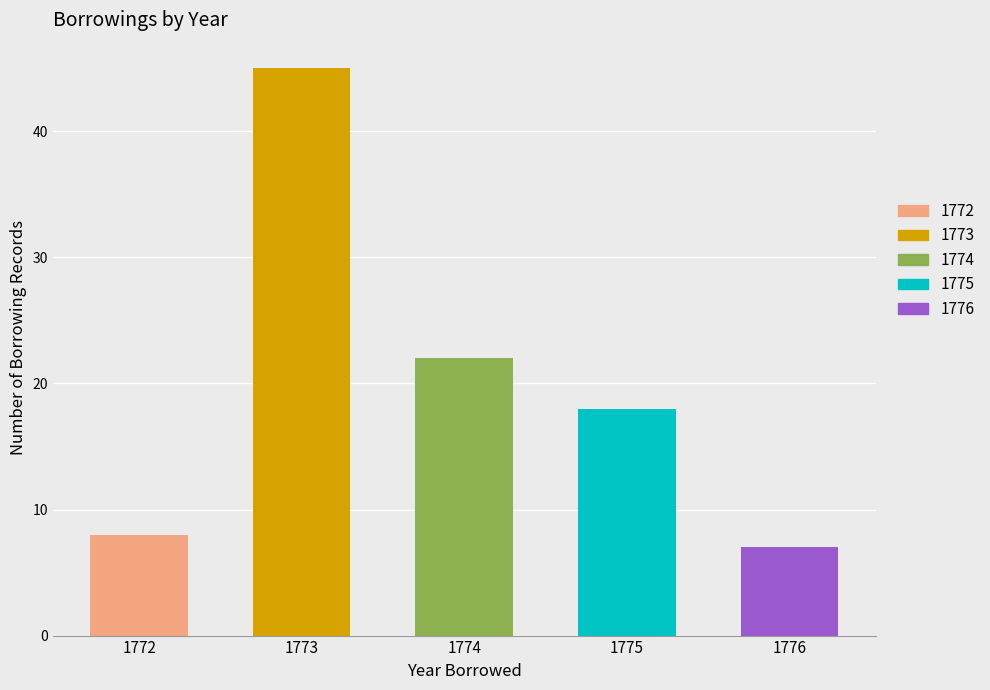

How many data points does each series have?

5